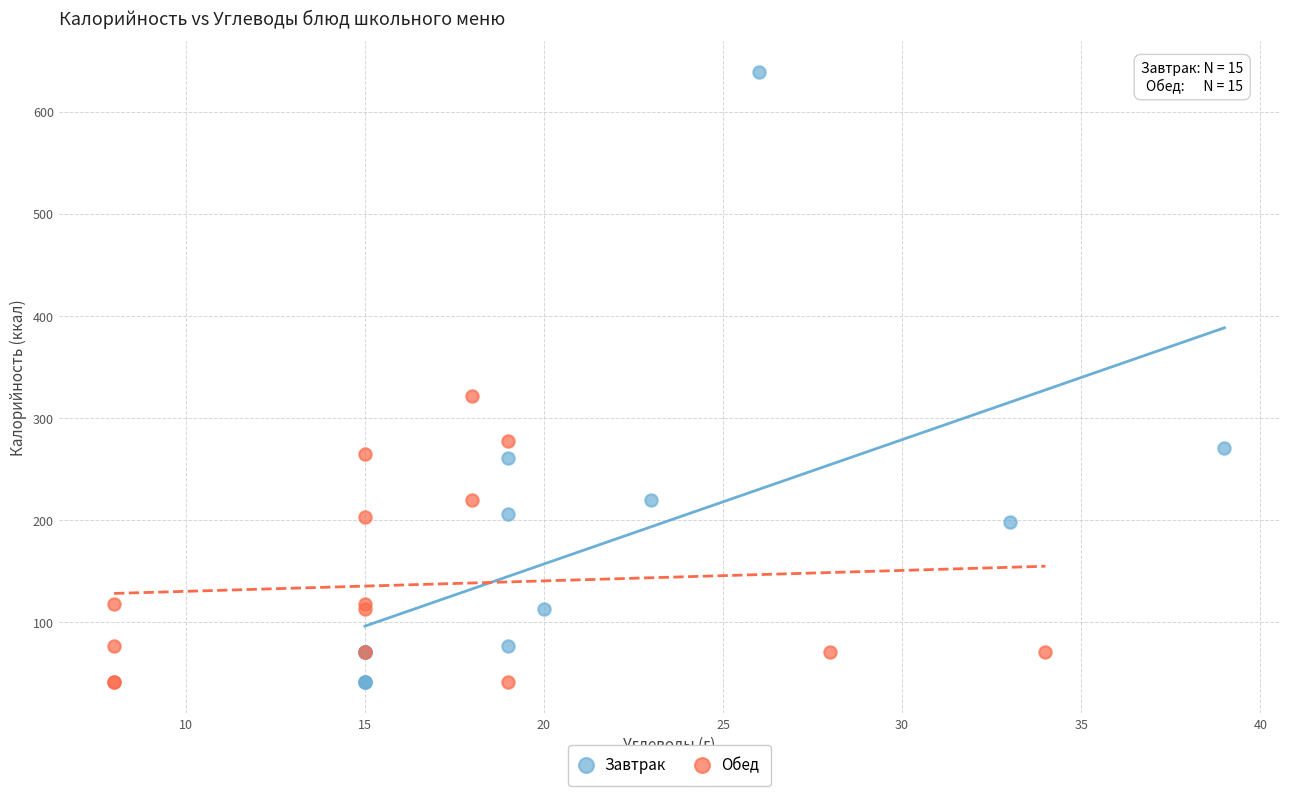

Which series reaches the maximum Y coordinate?

Завтрак